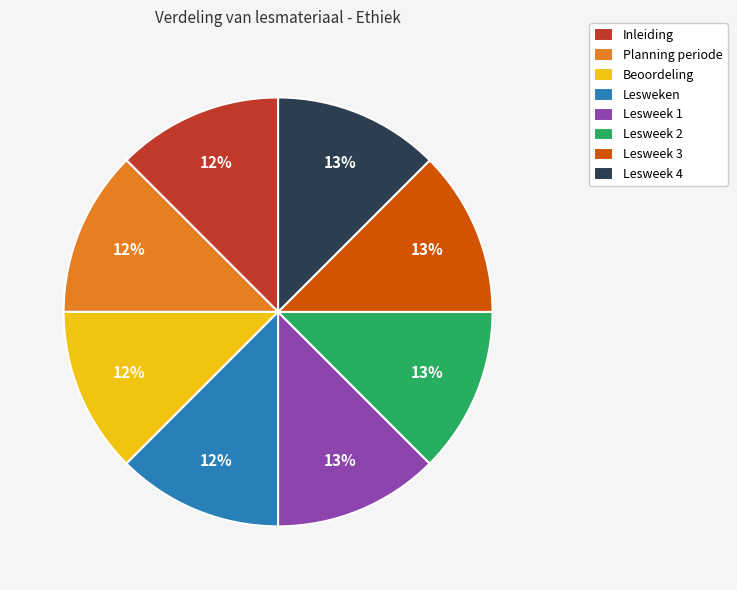

To the nearest percent, what is the average slice percentage?

12%